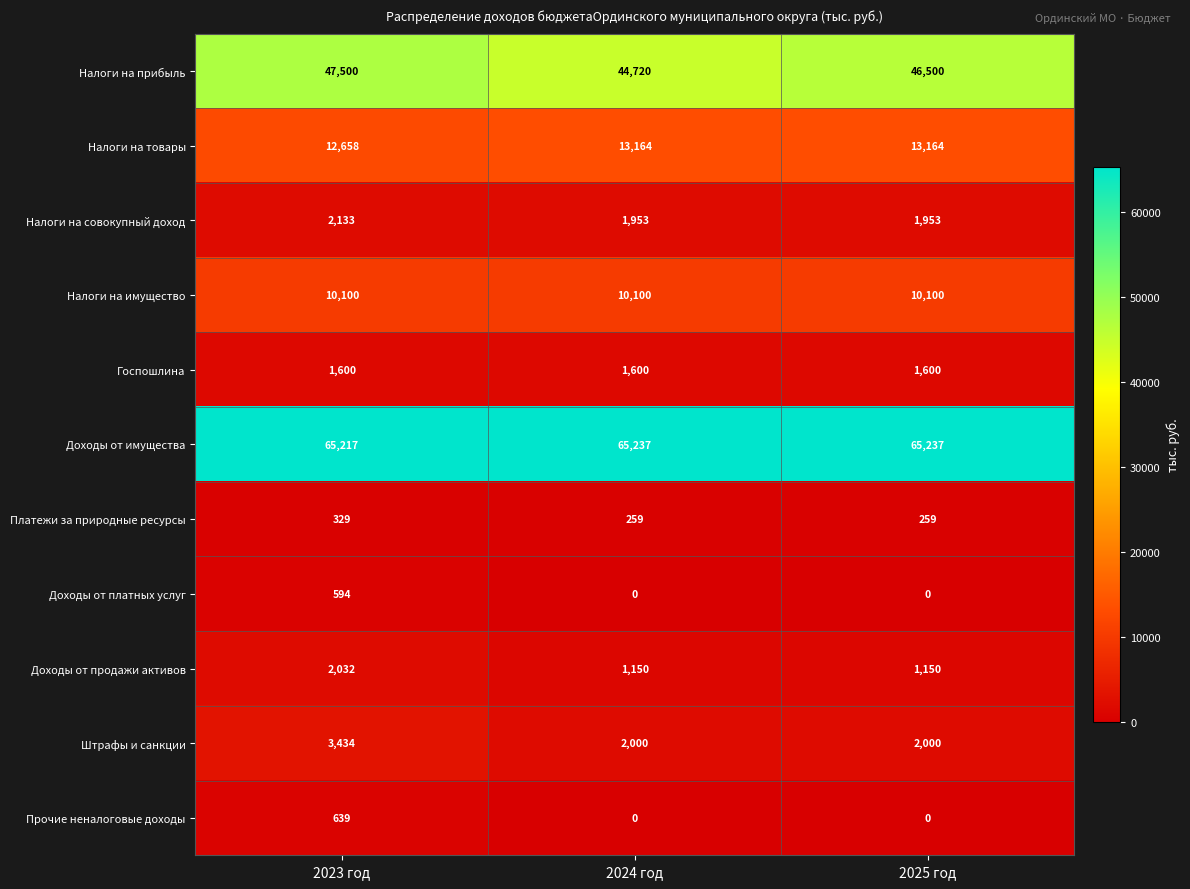

What is the greatest value displayed?

65237